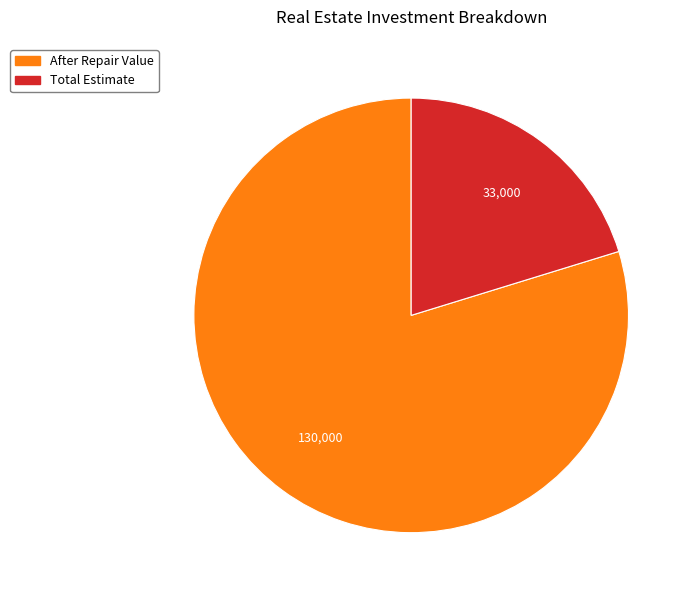

Is there a majority slice in this chart?

Yes